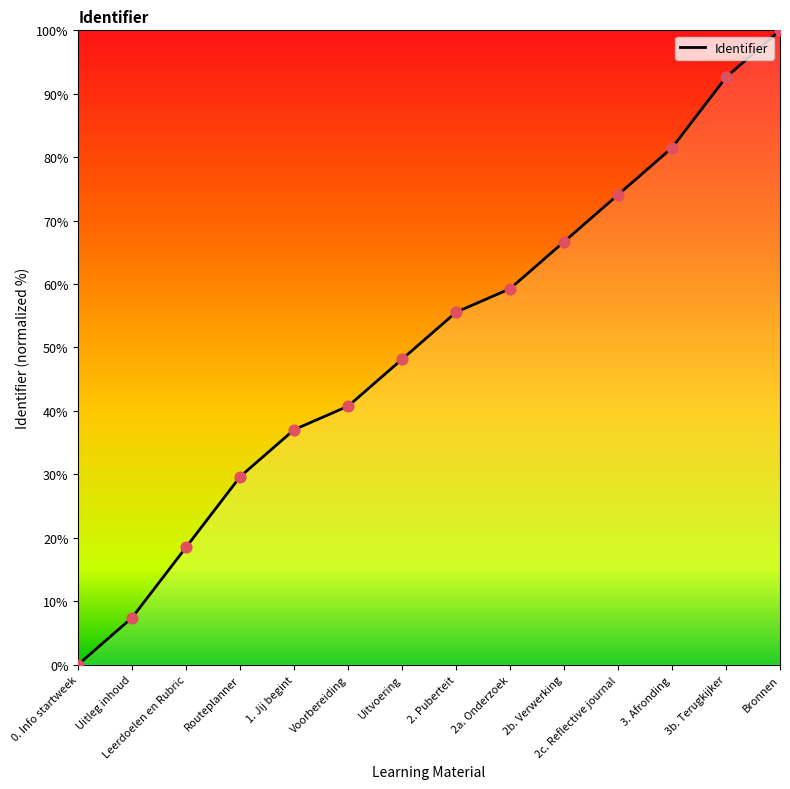

What is the ratio of the value at Routeplanner to the value at Uitvoering?

0.6